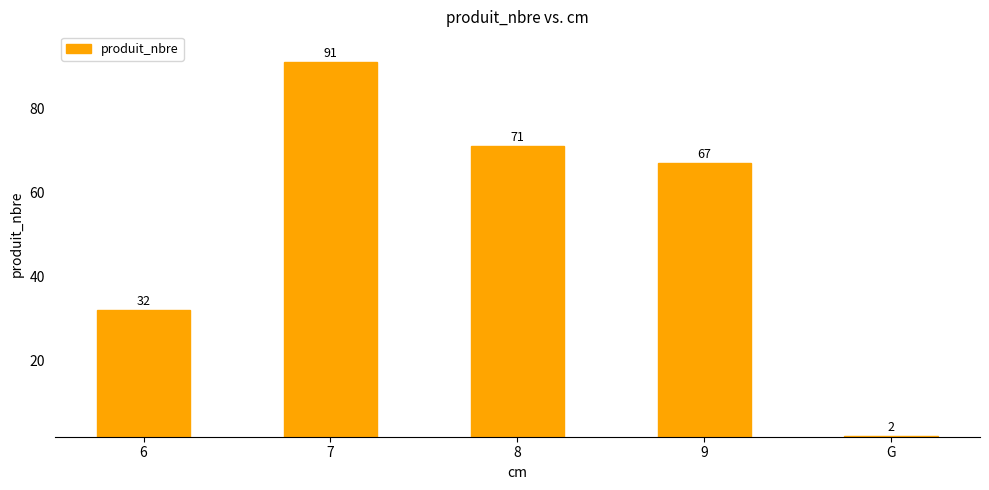

Reading left to right, extract all data points from this chart.

32	91	71	67	2